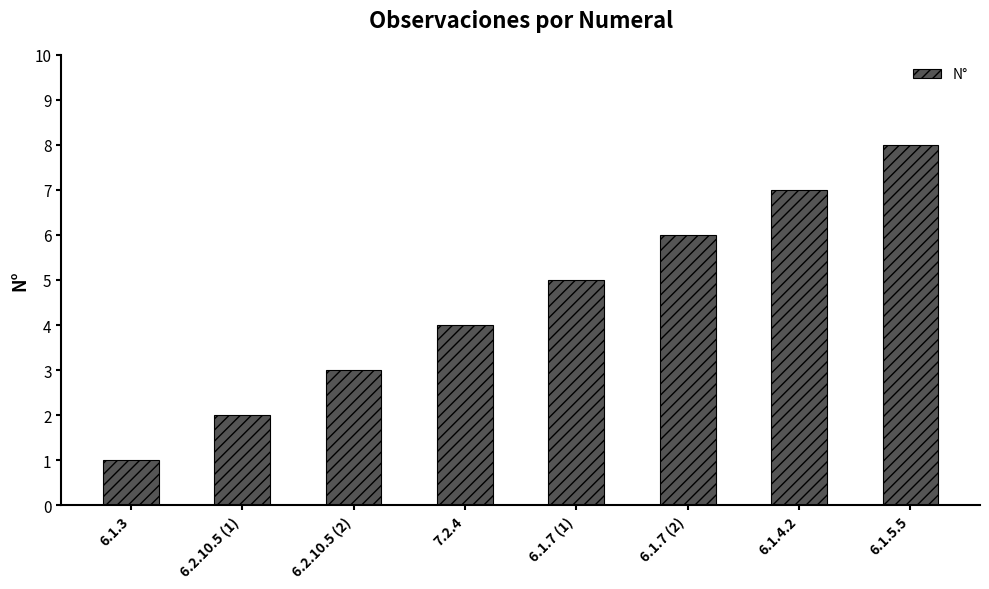

What is the difference between the second highest and minimum values?

6